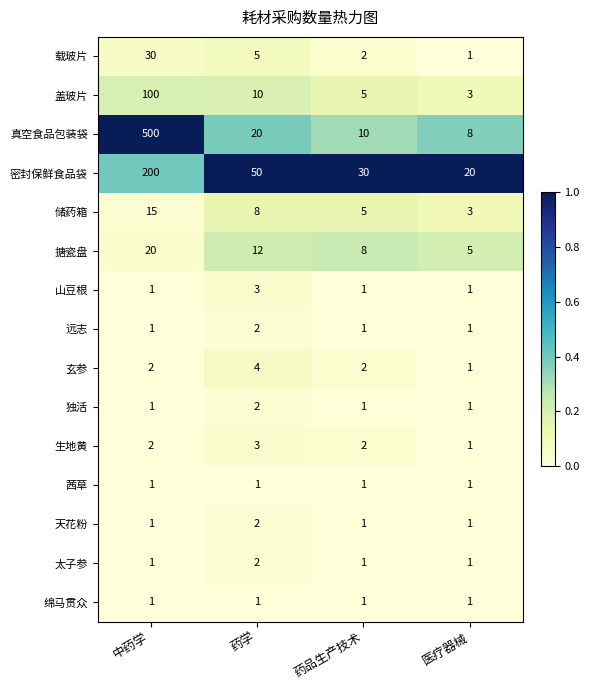

Rank the categories by 真空食品包装袋 value from highest to lowest.

中药学, 药学, 药品生产技术, 医疗器械